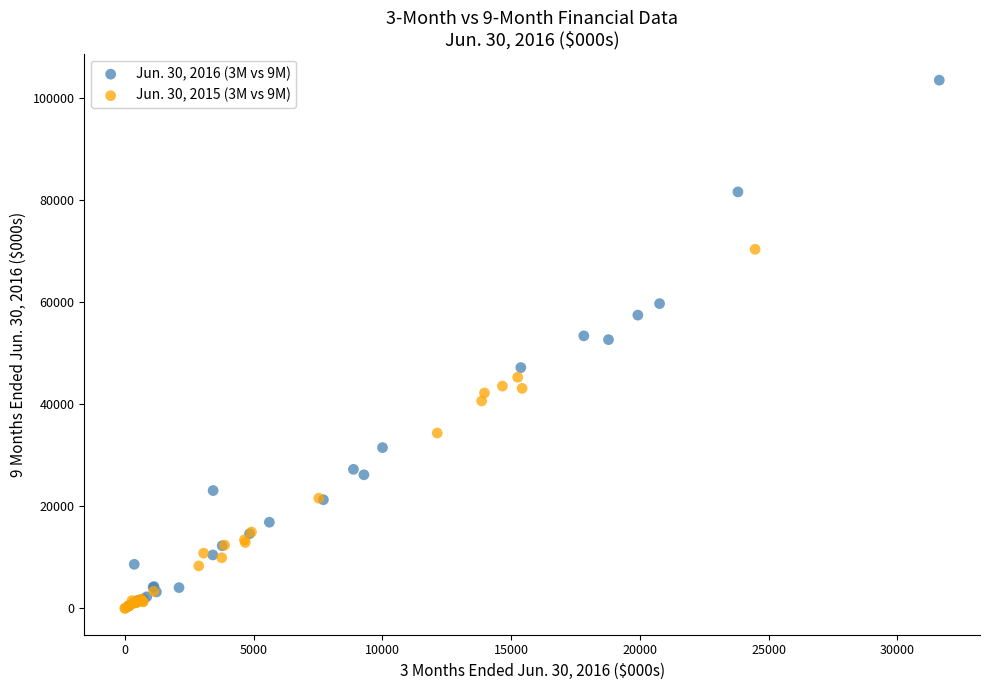

What are all the series names shown in the legend?

Jun. 30, 2016 (3M vs 9M), Jun. 30, 2015 (3M vs 9M)